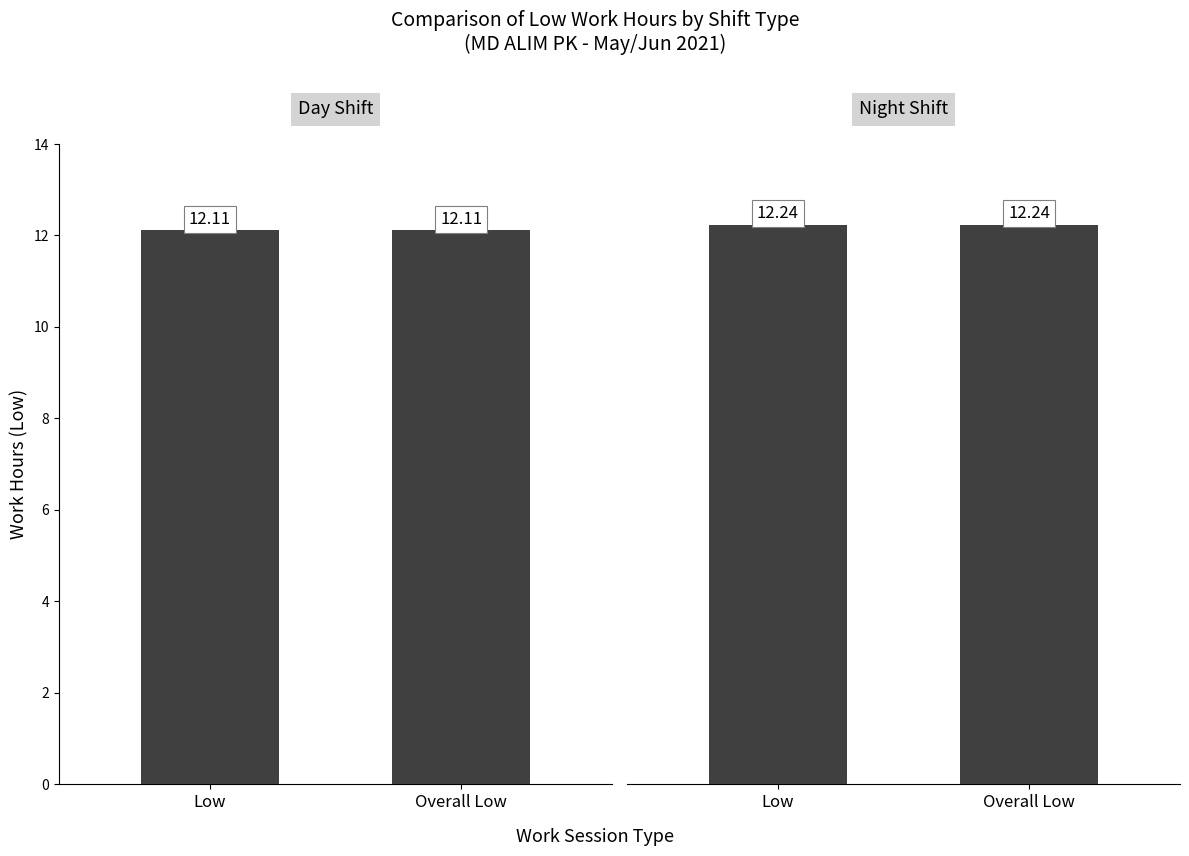

True or false: Night Shift has a value of 16.4 at Low.

False